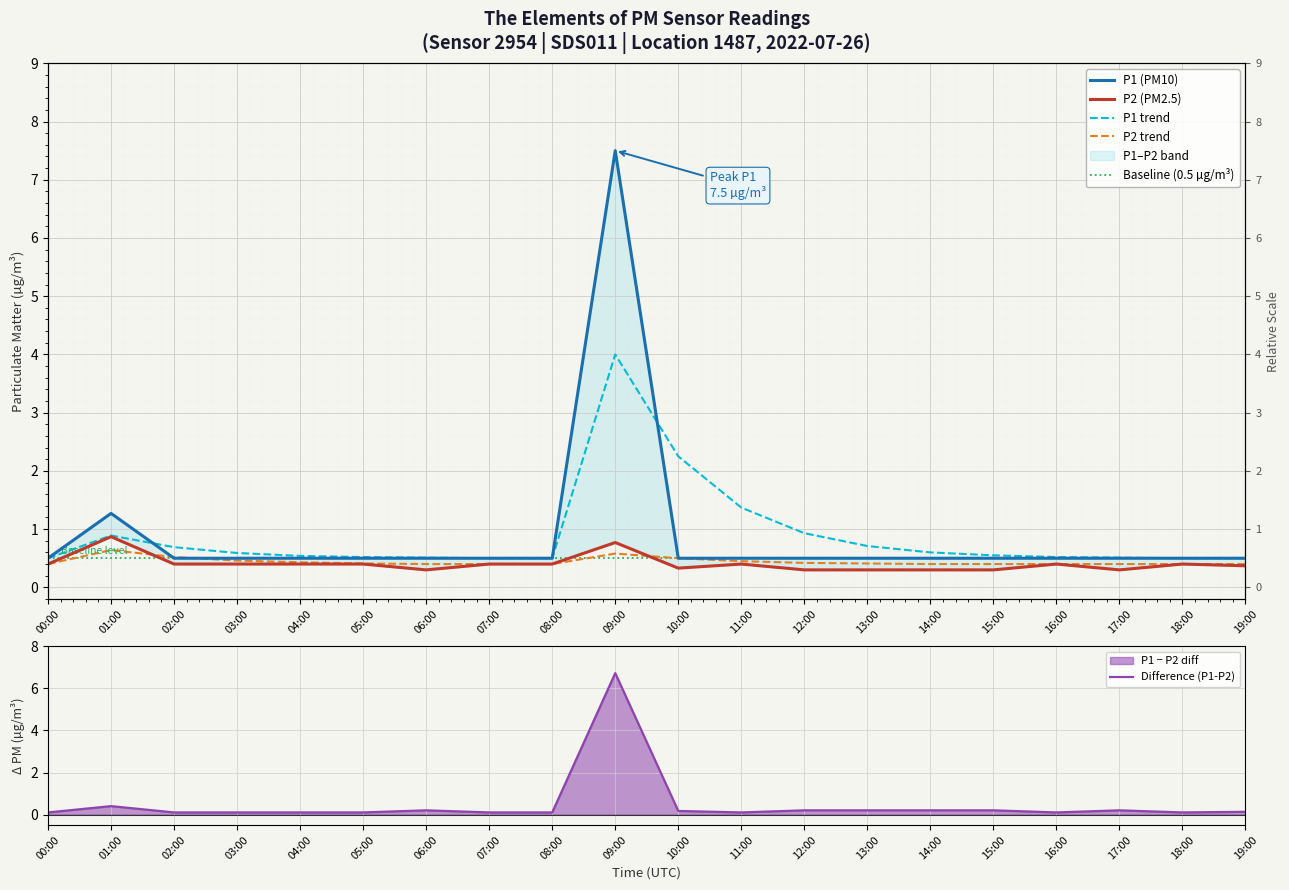

Which series has the widest spread of values?

P1